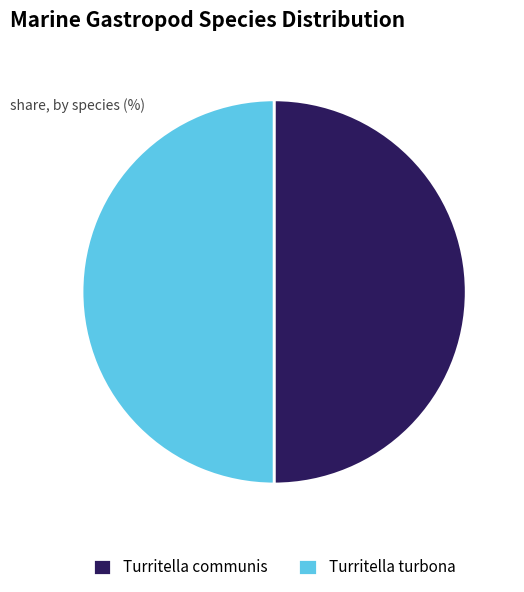

What is the ratio of the value at Turritella communis to the value at Turritella turbona?

1.0